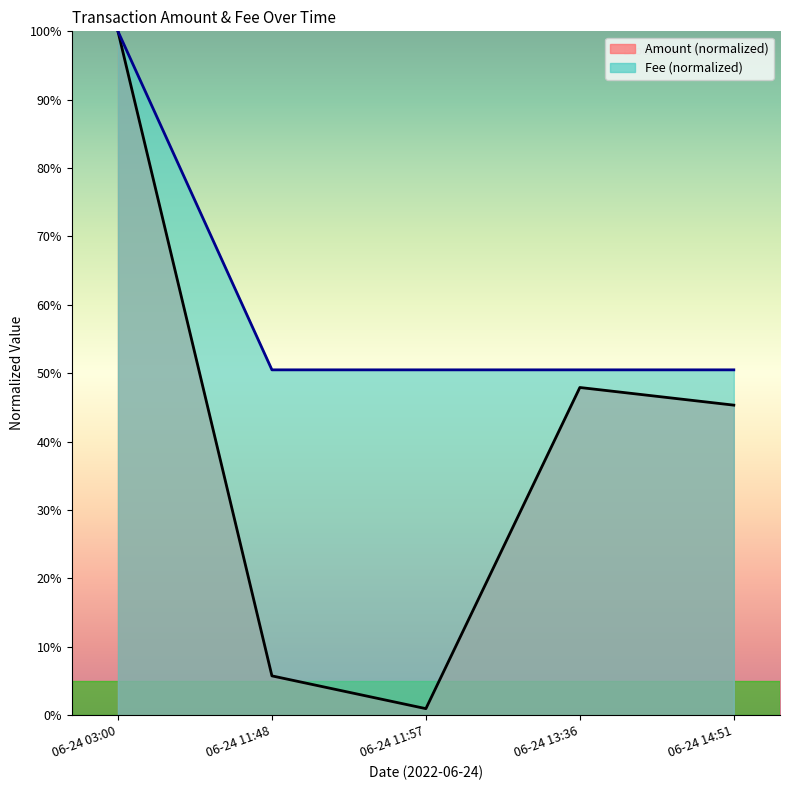

What is the sum of all Amount values?

200.0